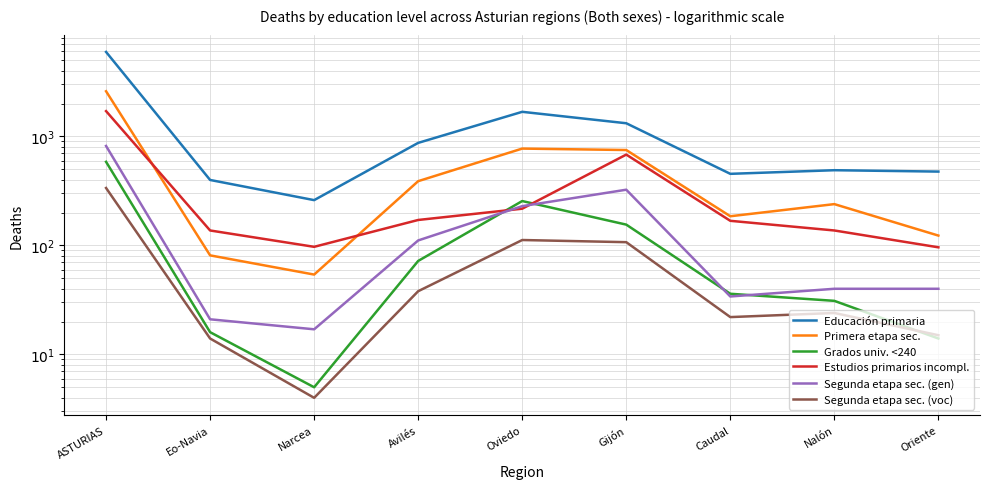

Reading left to right, list all the values displayed in this chart.

Educación primaria: 5942	398	260	871	1678	1318	453	489	475
Primera etapa sec.: 2591	81	54	388	772	749	185	239	123
Grados univ. <240: 584	16	5	72	255	155	36	31	14
Estudios primarios incompl.: 1703	137	97	171	217	680	168	137	96
Segunda etapa sec. (gen): 816	21	17	111	229	324	34	40	40
Segunda etapa sec. (voc): 336	14	4	38	112	107	22	24	15